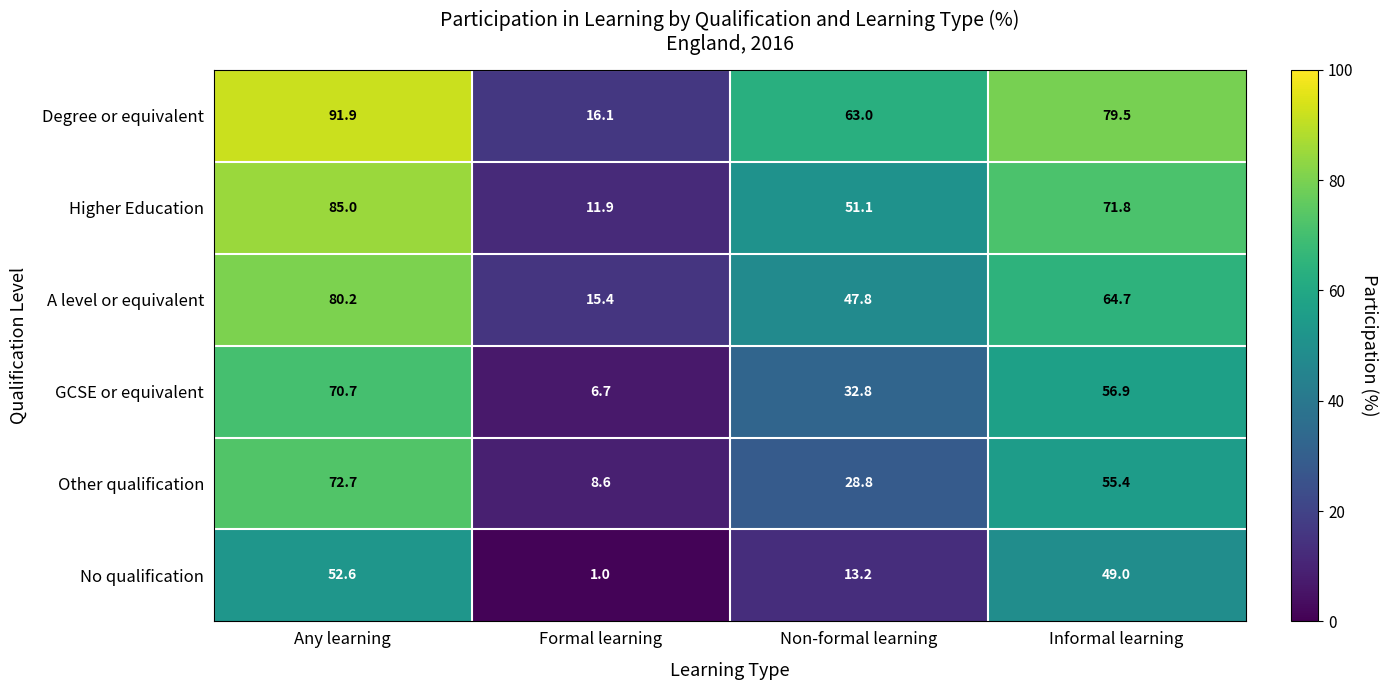

Count the number of categories in the chart.

4